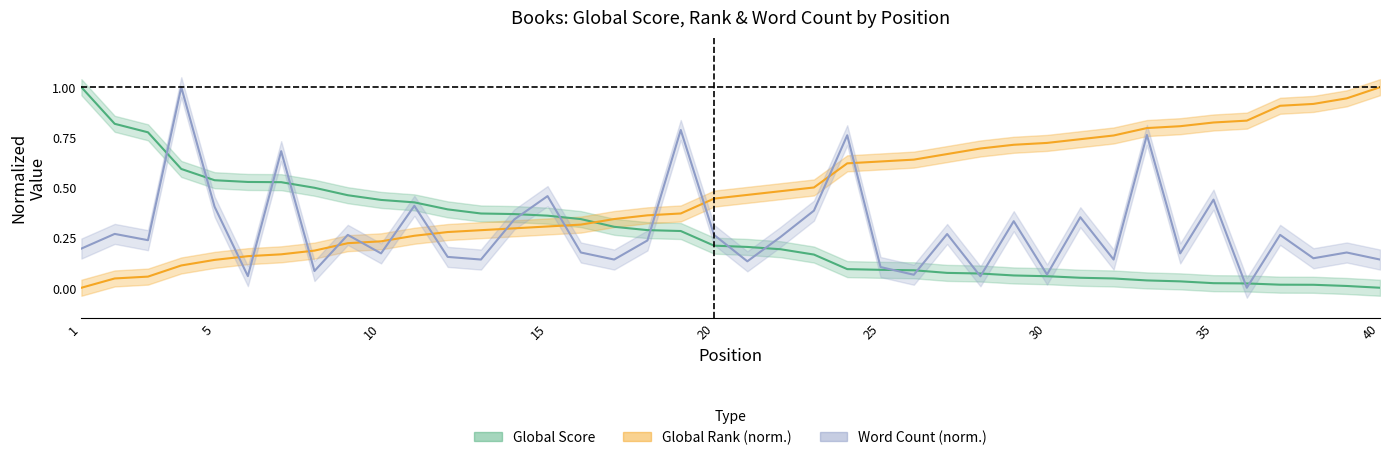

What is the average value of the Global Score series?

0.3